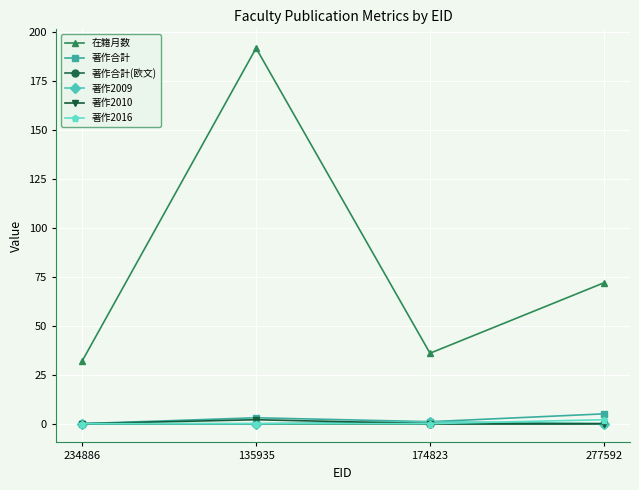

Rank the categories by 在籍月数 value from lowest to highest.

234886, 174823, 277592, 135935